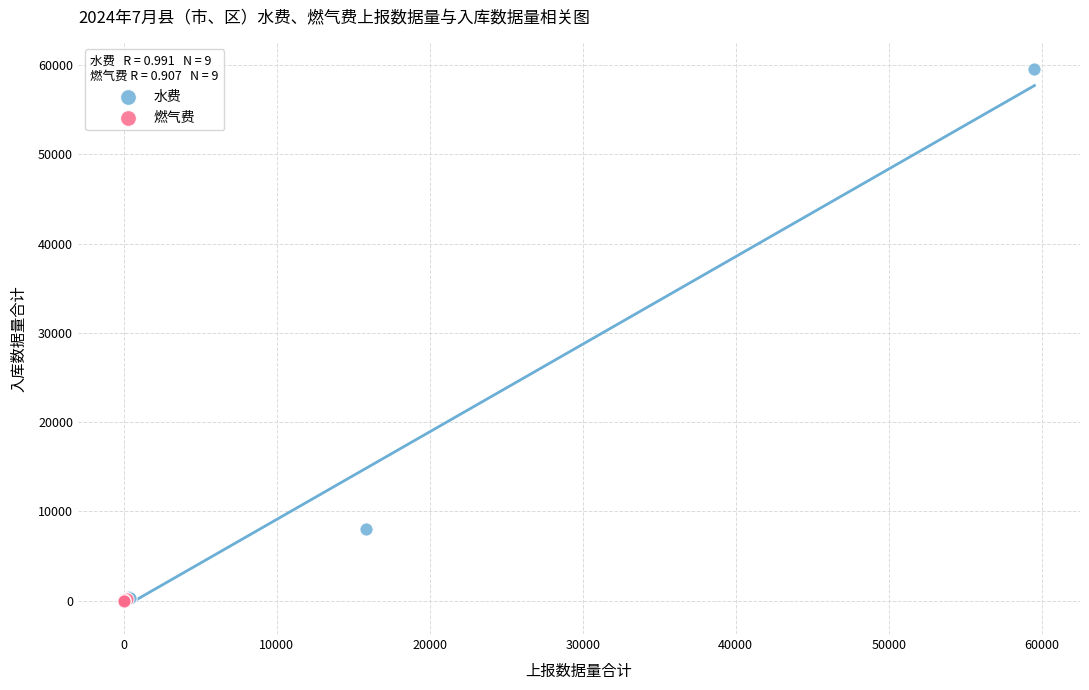

Which series contains the highest Y value?

水费